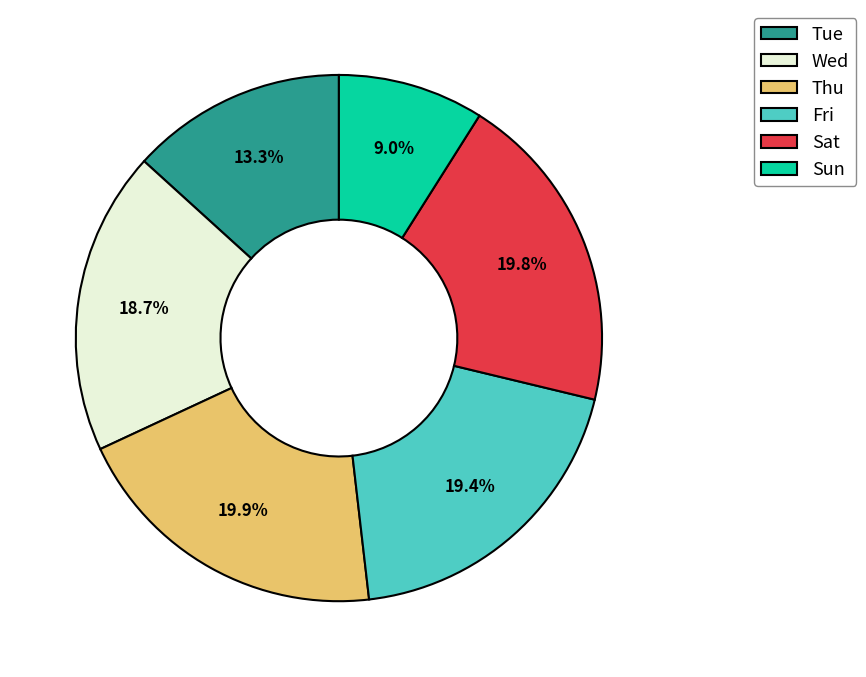

What is the ratio of the value at Wed to the value at Sat?

0.9